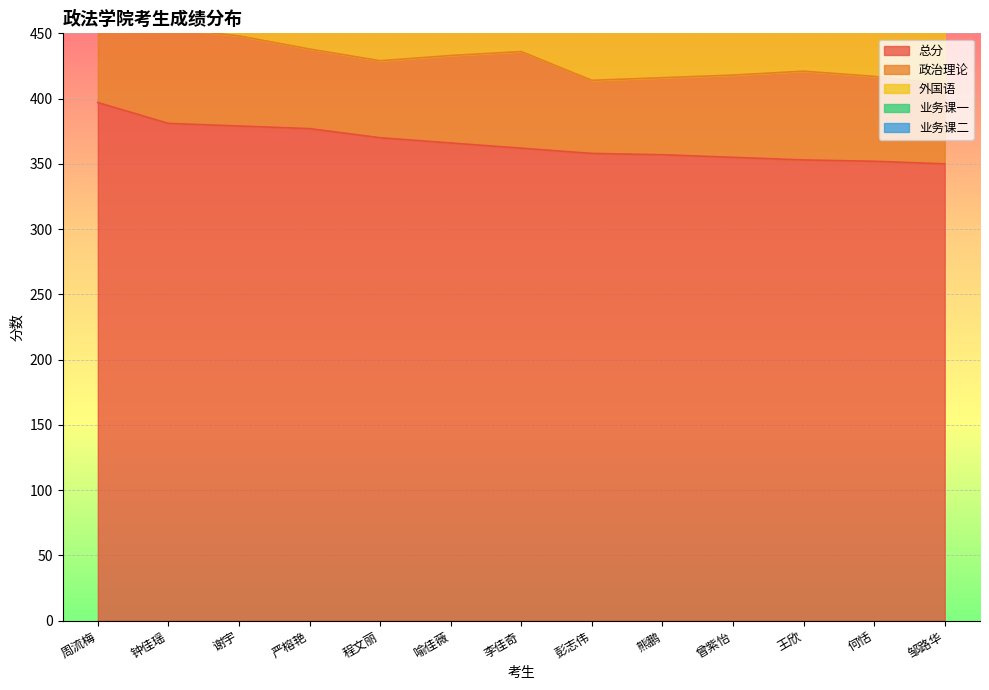

How many data points does each series have?

13